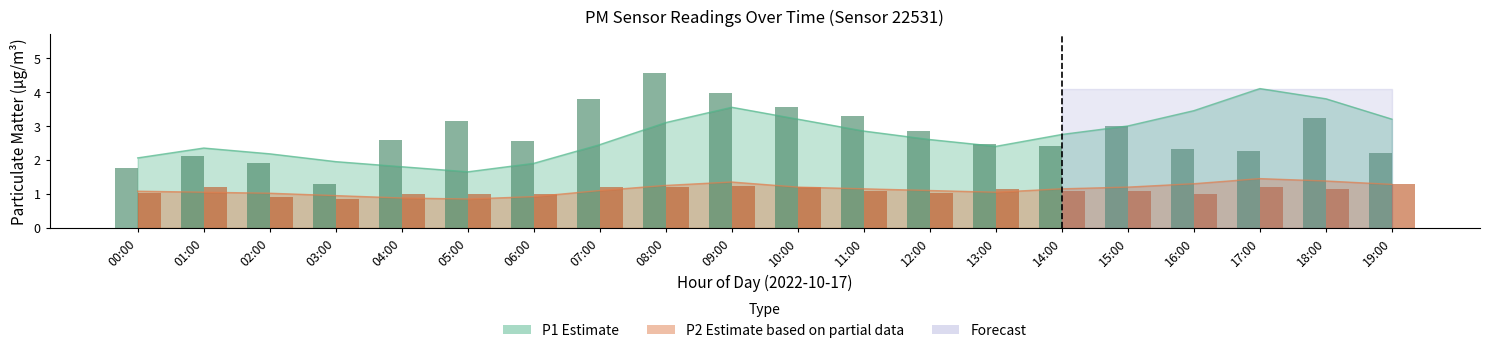

How many data points in P2 Bar are less than 1?

2